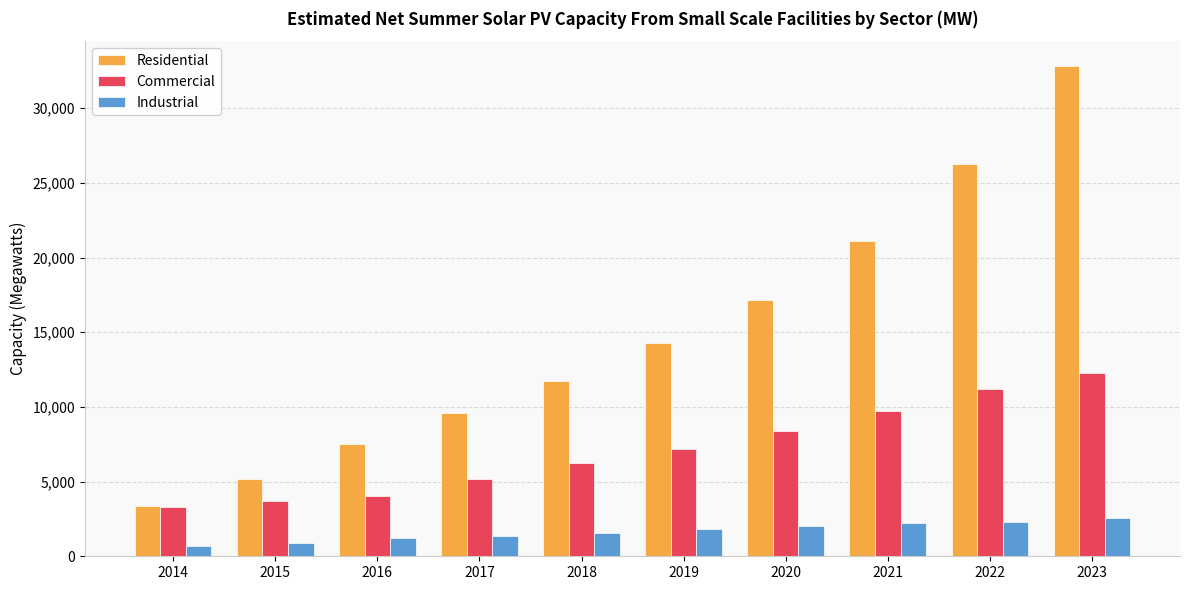

True or false: Commercial has a value of 3706.7 at 2015.

True